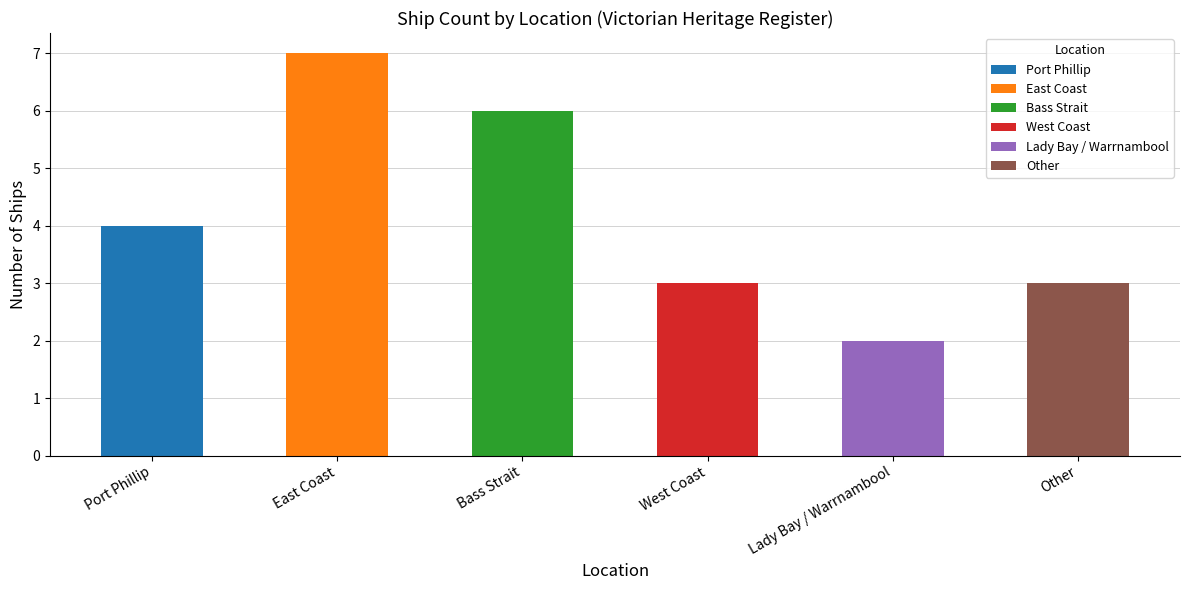

What is the difference between the values at Lady Bay / Warrnambool and East Coast?

5